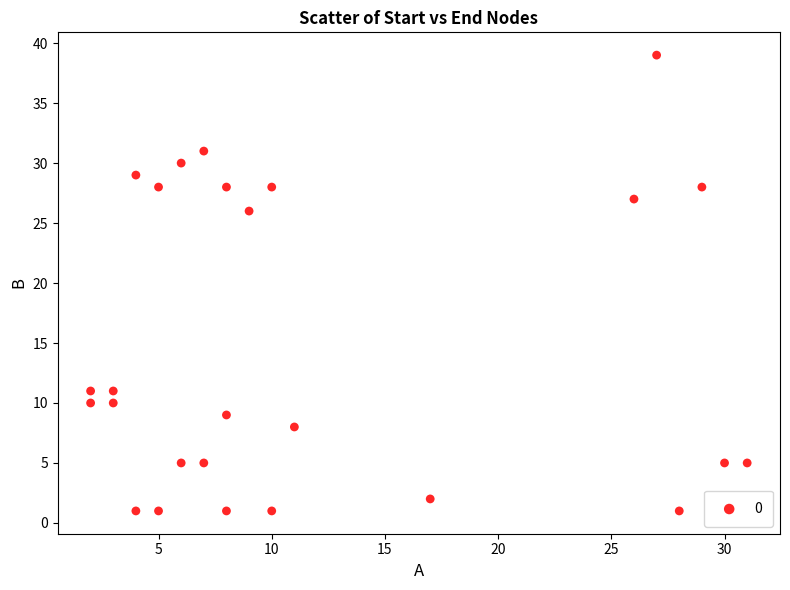

What is the range of X values (max minus min)?

29